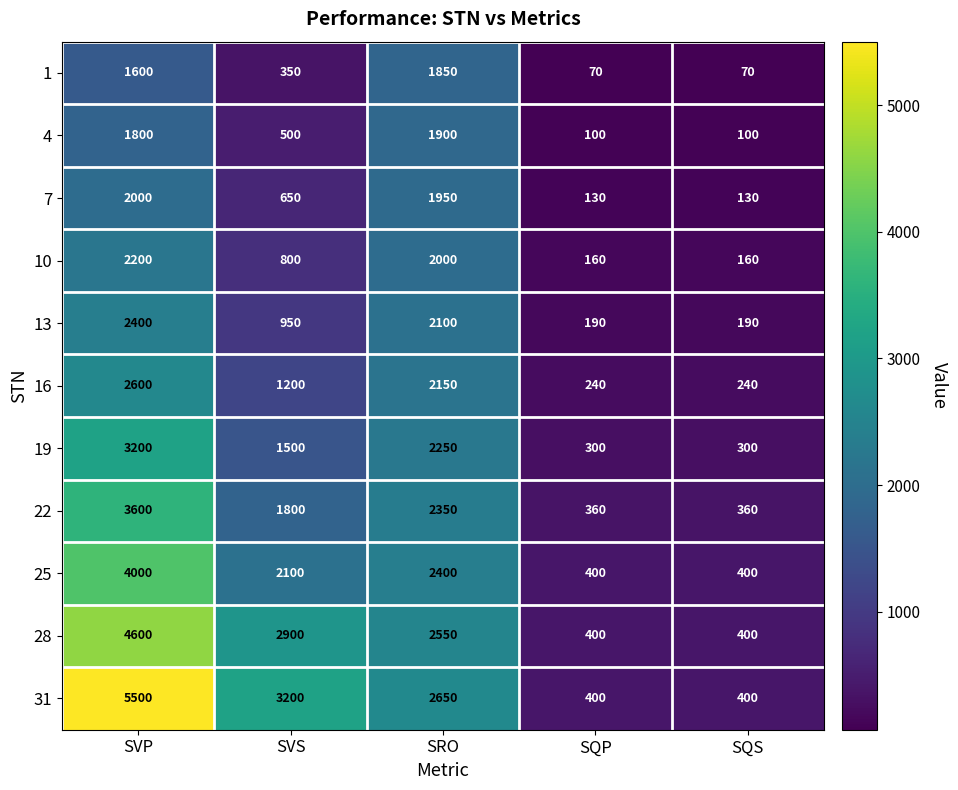

List the series in order of their peak value, highest first.

31, 28, 25, 22, 19, 16, 13, 10, 7, 4, 1